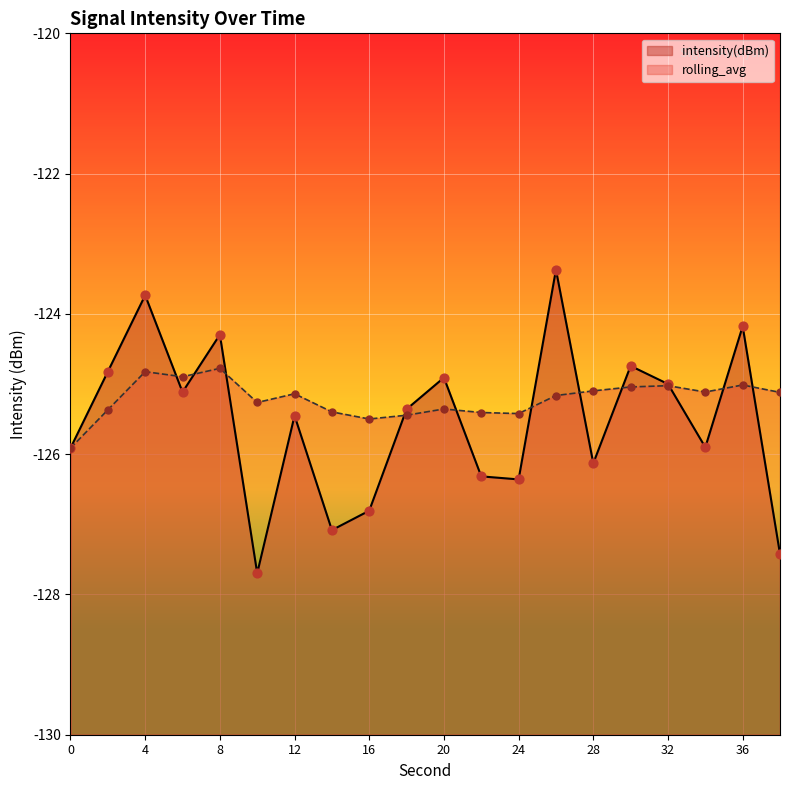

At which category is the sum across all series the highest?

26